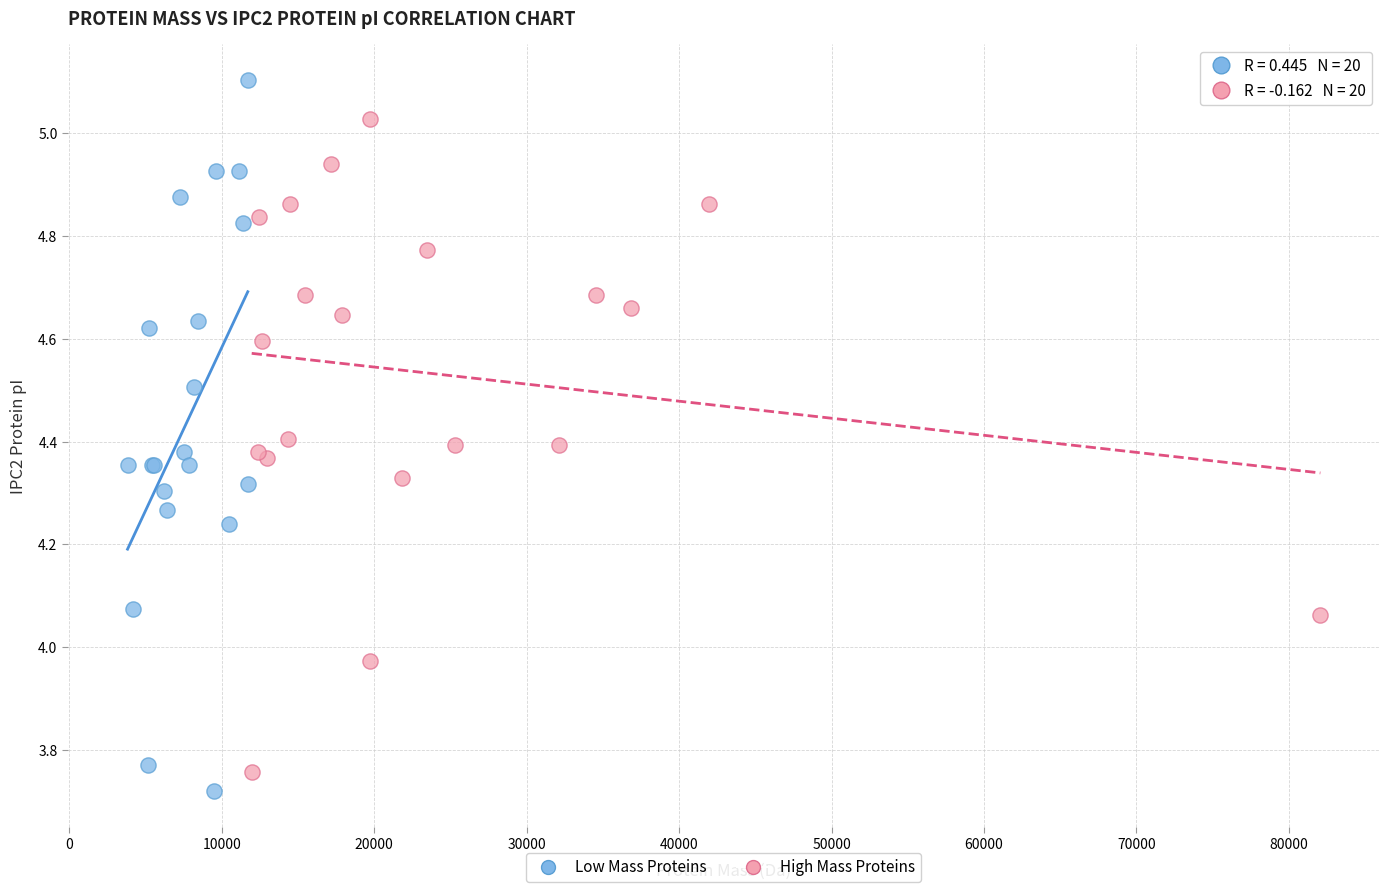

What are all the series names shown in the legend?

Low Mass Proteins, High Mass Proteins